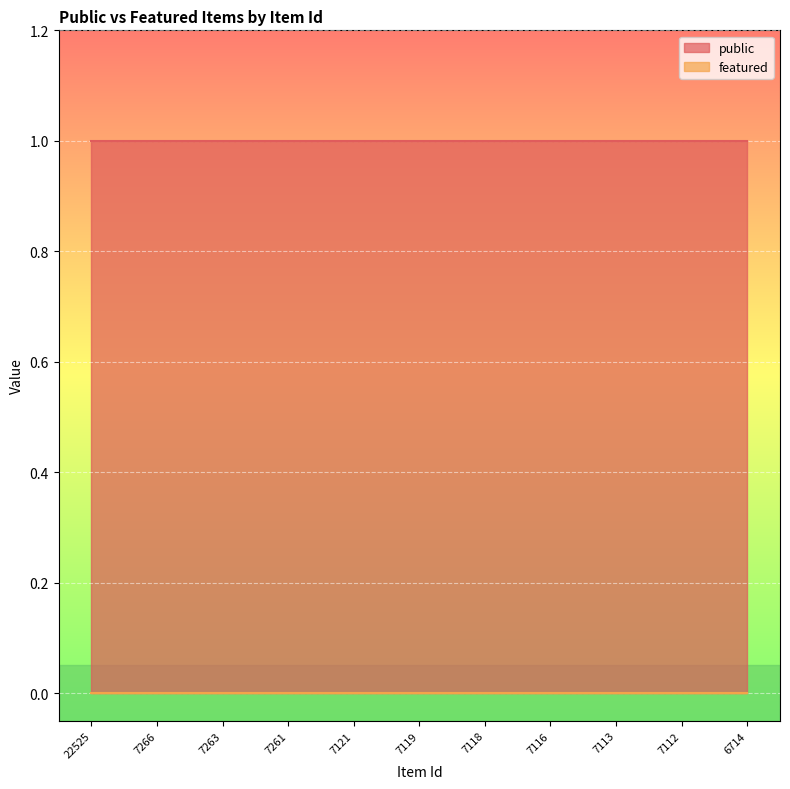

What is the average value of the public series?

1